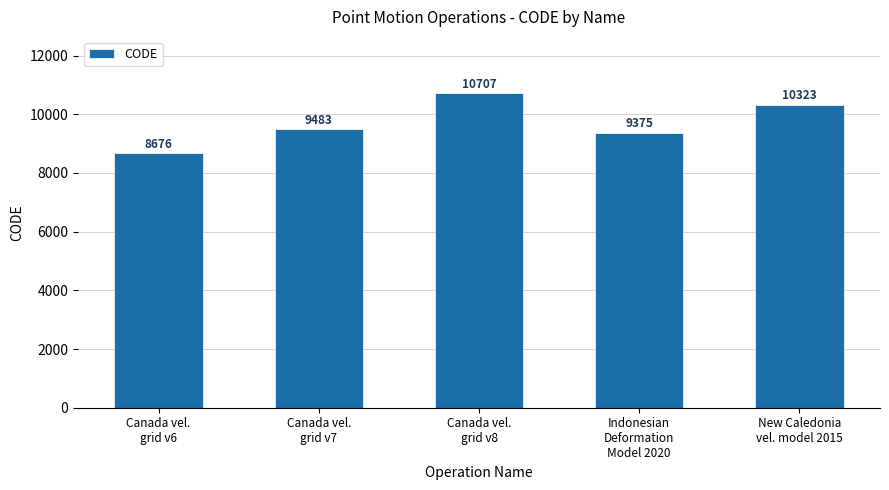

What is the greatest value displayed?

10707